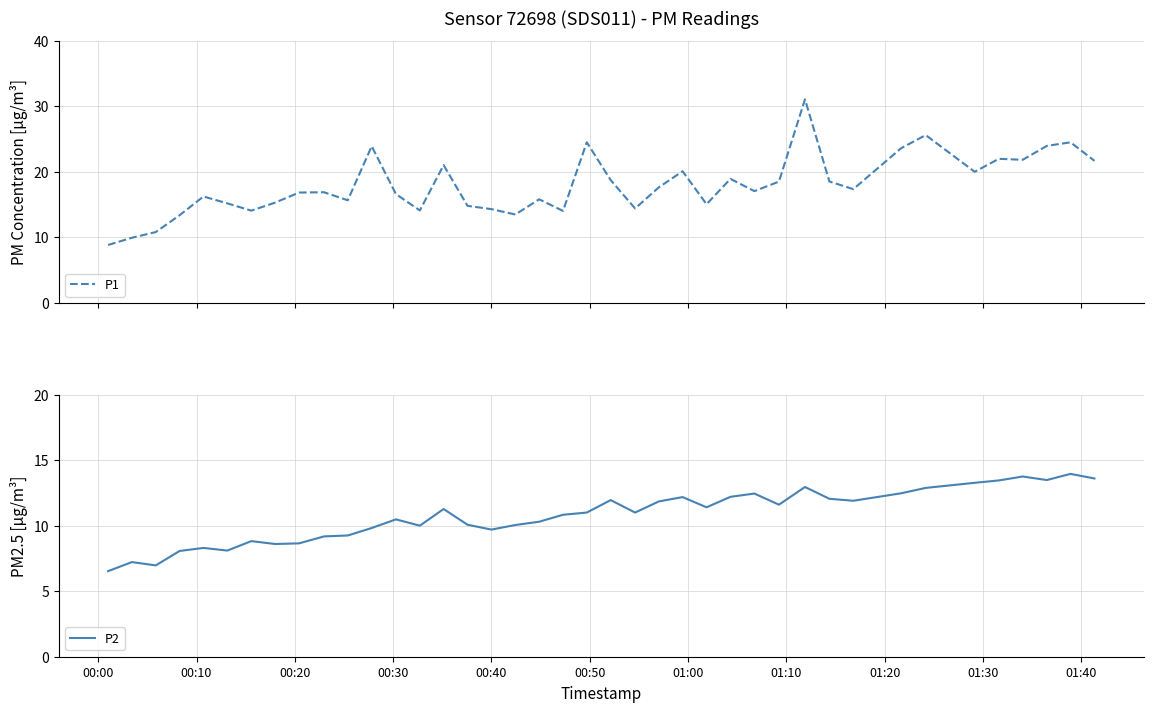

What is the lowest value of the P1 series?

8.8